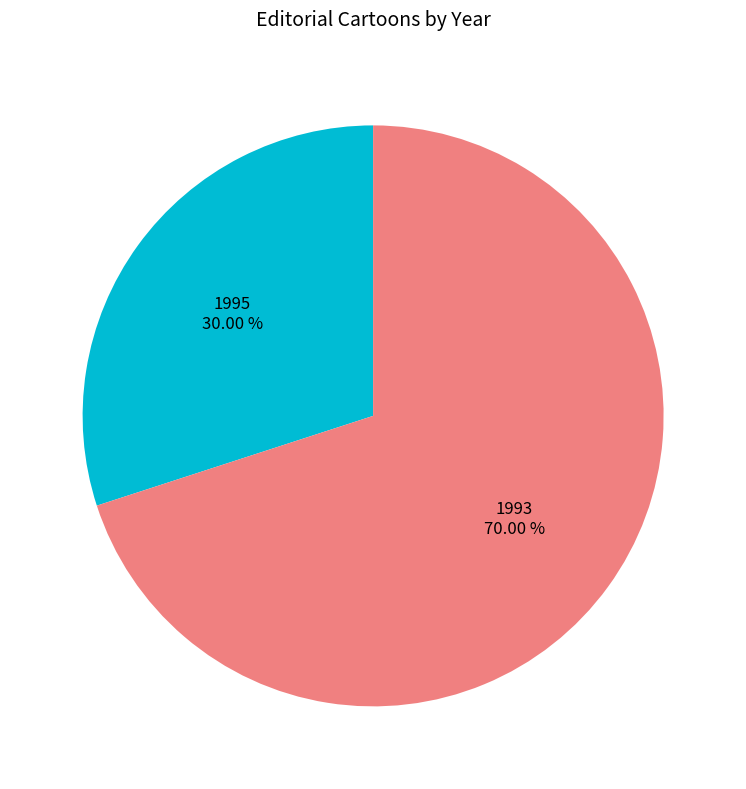

Is there a majority slice in this chart?

Yes